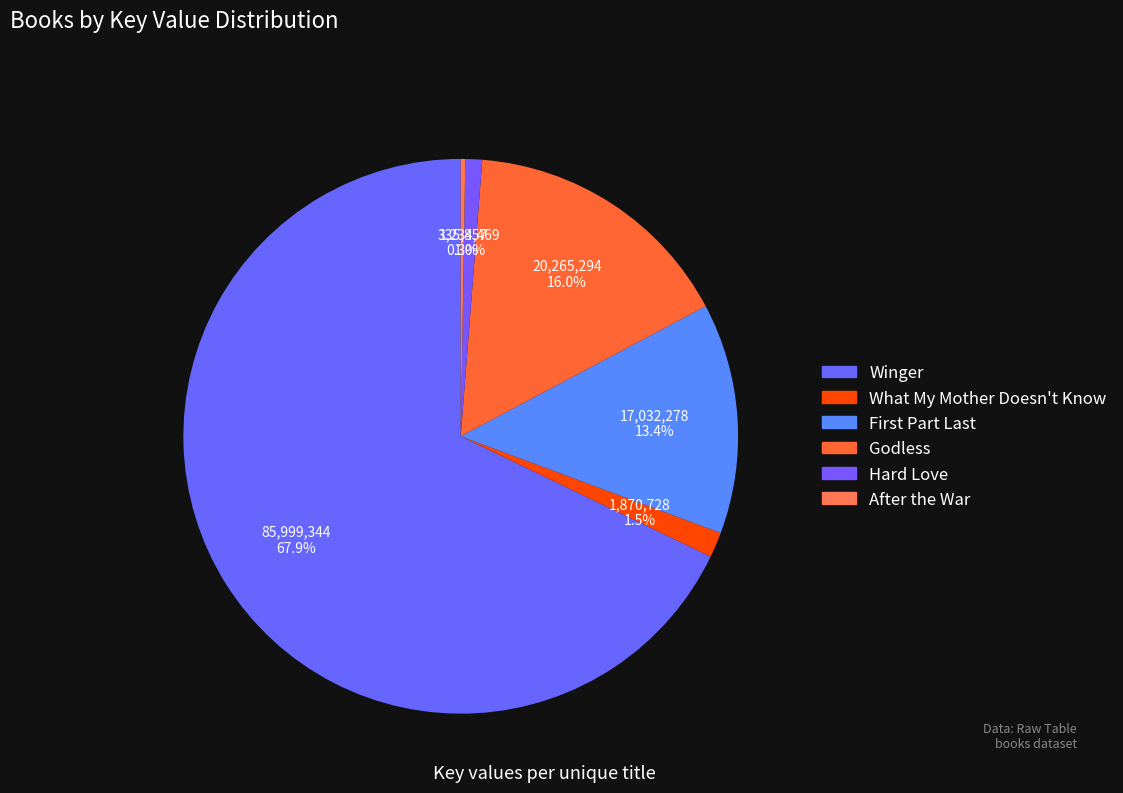

To the nearest percent, what is the difference between the What My Mother Doesn't Know and Hard Love slice percentages?

1%